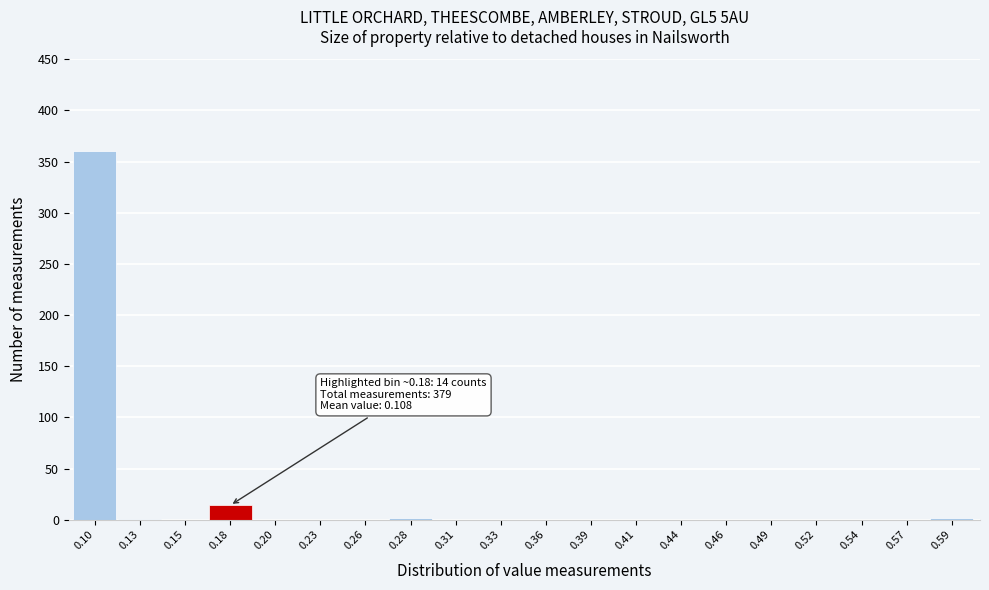

Is it true that the value at 0.10 is 124?

False